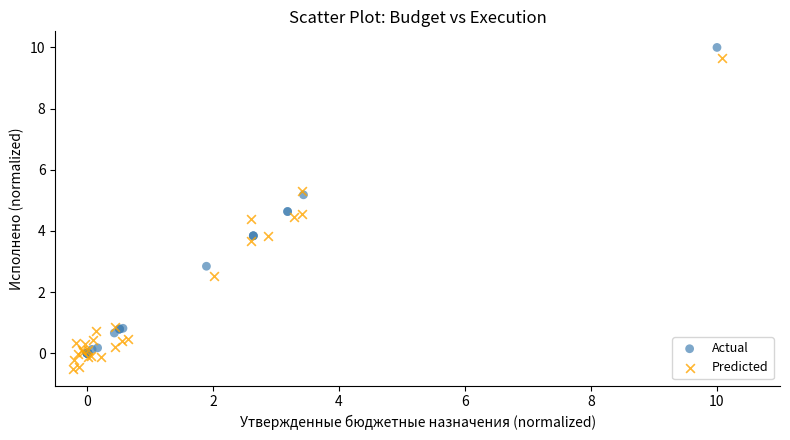

Which series contains the lowest Y value?

Predicted